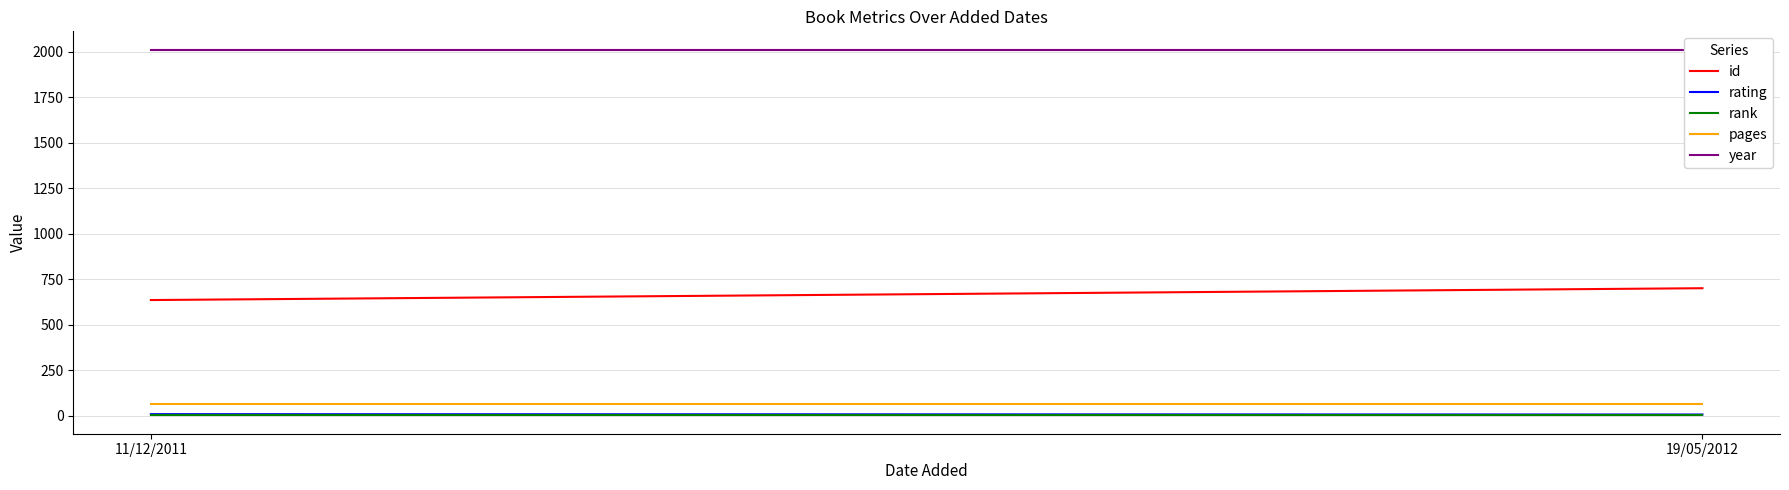

What is the total value across all series at 11/12/2011?

2719